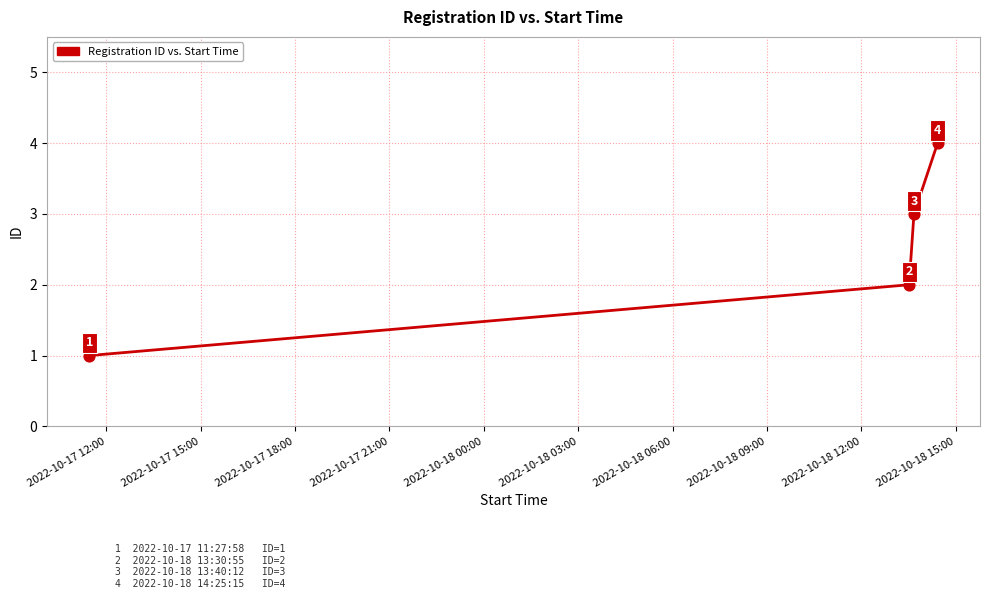

What is the difference between the maximum and minimum values?

3